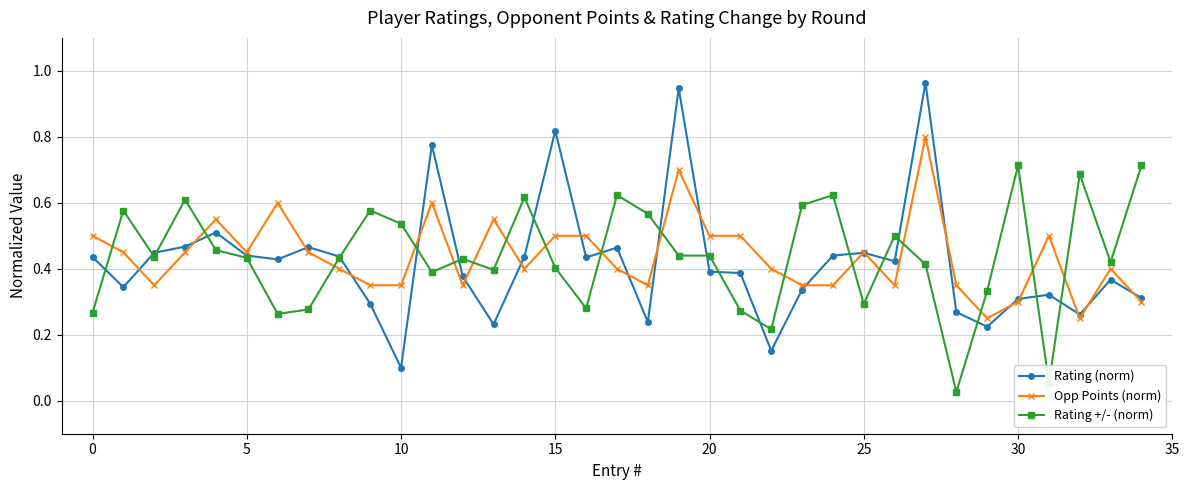

How many categories are shown in the chart?

35